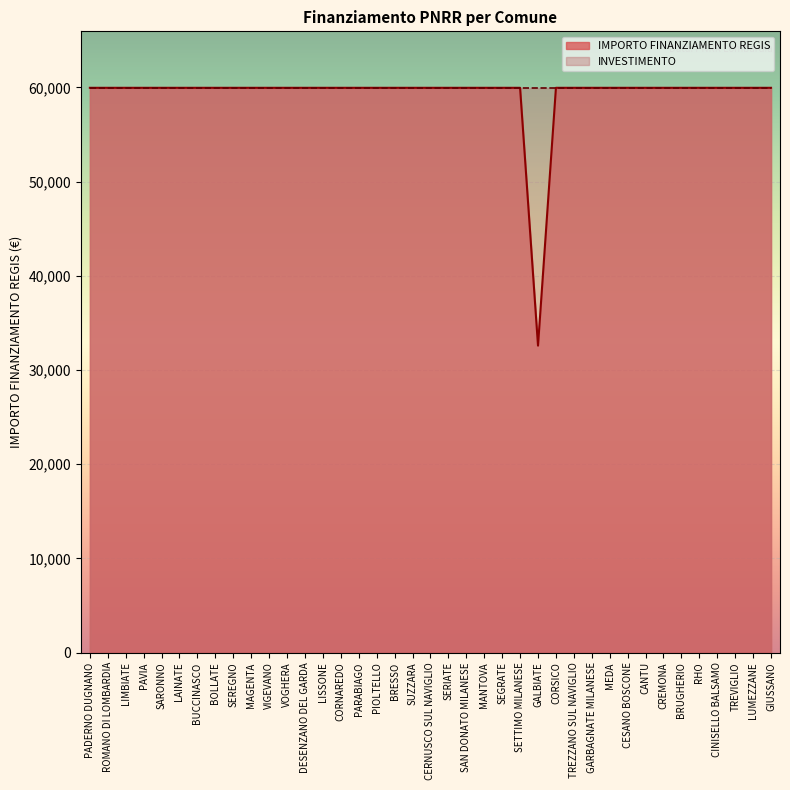

List the labels in order of value, largest first.

PADERNO DUGNANO, ROMANO DI LOMBARDIA, LIMBIATE, PAVIA, SARONNO, LAINATE, BUCCINASCO, BOLLATE, SEREGNO, MAGENTA, VIGEVANO, VOGHERA, DESENZANO DEL GARDA, LISSONE, CORNAREDO, PARABIAGO, PIOLTELLO, BRESSO, SUZZARA, CERNUSCO SUL NAVIGLIO, SERIATE, SAN DONATO MILANESE, MANTOVA, SEGRATE, SETTIMO MILANESE, CORSICO, TREZZANO SUL NAVIGLIO, GARBAGNATE MILANESE, MEDA, CESANO BOSCONE, CANTU, CREMONA, BRUGHERIO, RHO, CINISELLO BALSAMO, TREVIGLIO, LUMEZZANE, GIUSSANO, GALBIATE